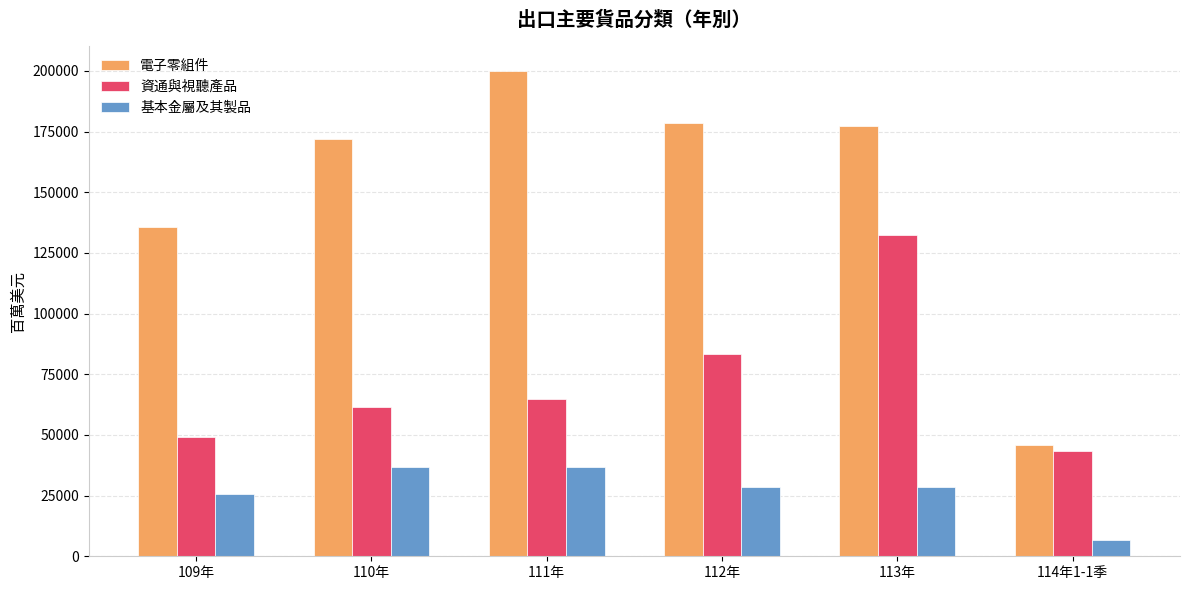

How many groups of bars are there?

6